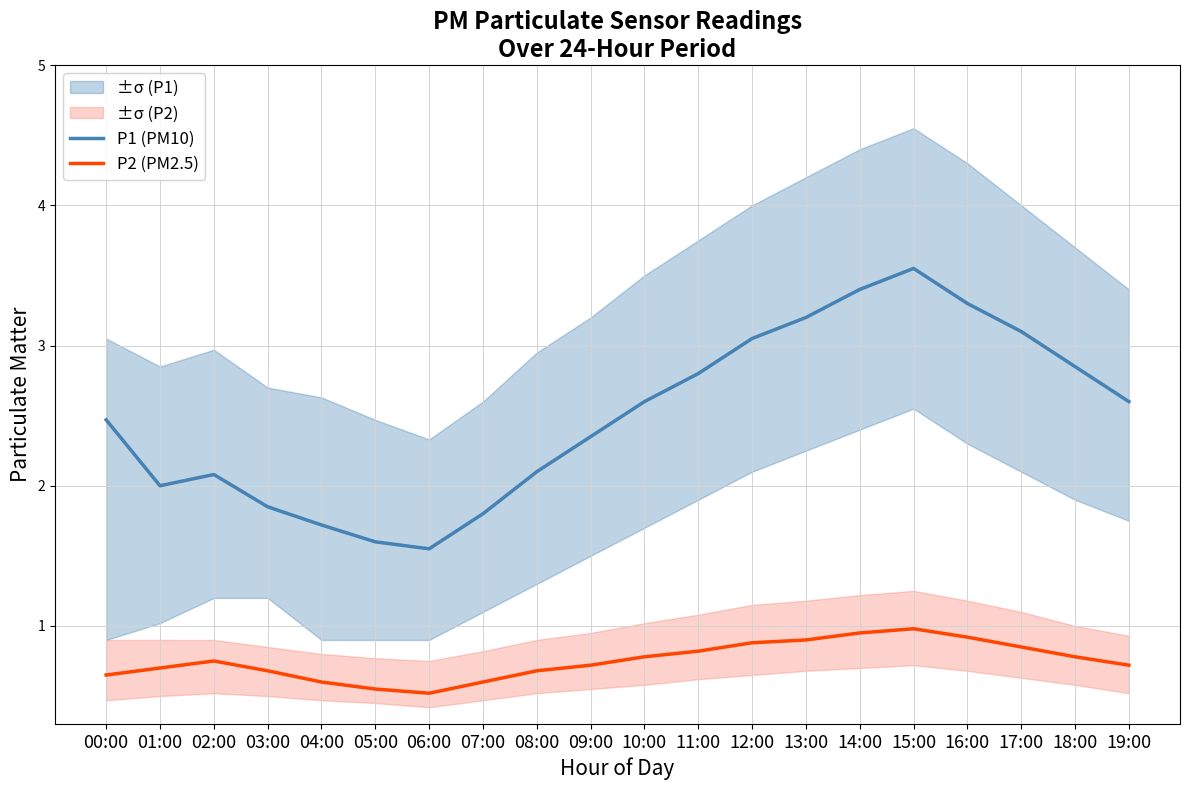

Reading left to right, list all the values displayed in this chart.

P1 (PM10): 2.5	2.0	2.1	1.9	1.7	1.6	1.6	1.8	2.1	2.4	2.6	2.8	3.0	3.2	3.4	3.5	3.3	3.1	2.9	2.6
P2 (PM2.5): 0.7	0.7	0.8	0.7	0.6	0.6	0.5	0.6	0.7	0.7	0.8	0.8	0.9	0.9	0.9	1.0	0.9	0.8	0.8	0.7